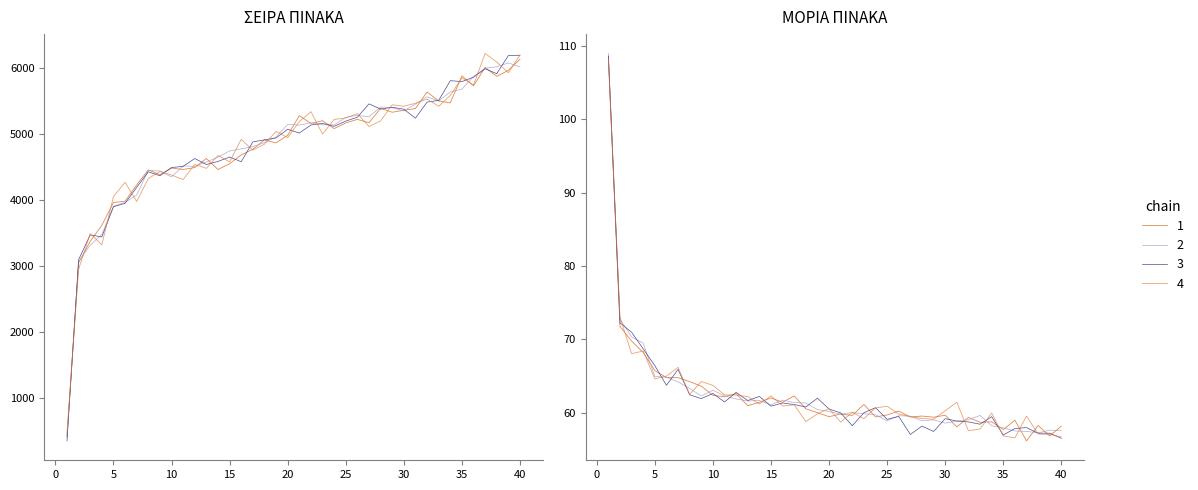

Is this an area chart (filled region under the line)?

No